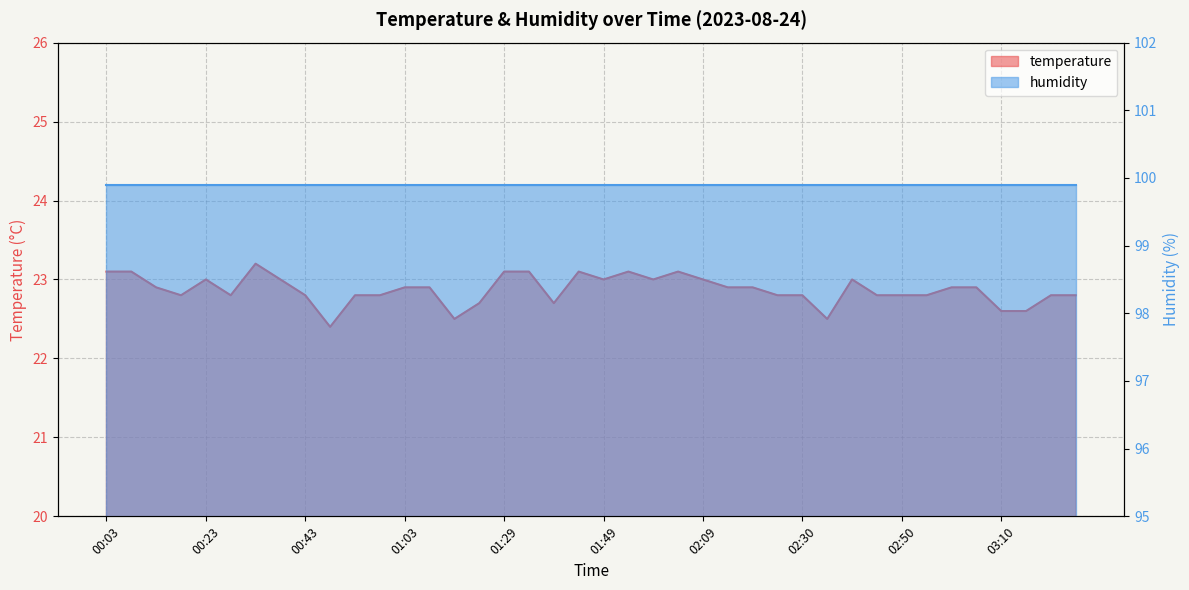

What is the sum of all values?

914.8